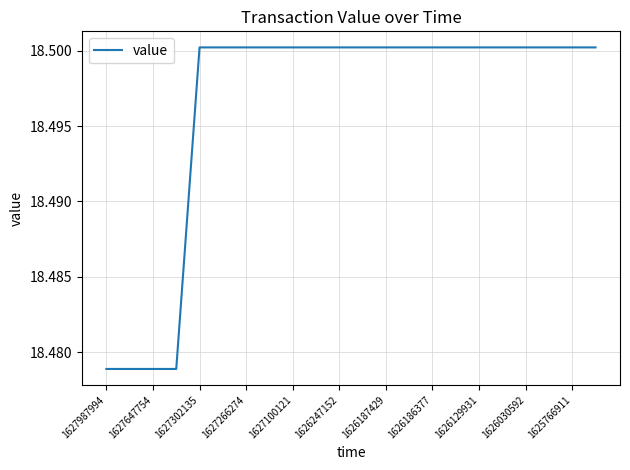

The value at 1625766911 is 18.5. True or false?

True